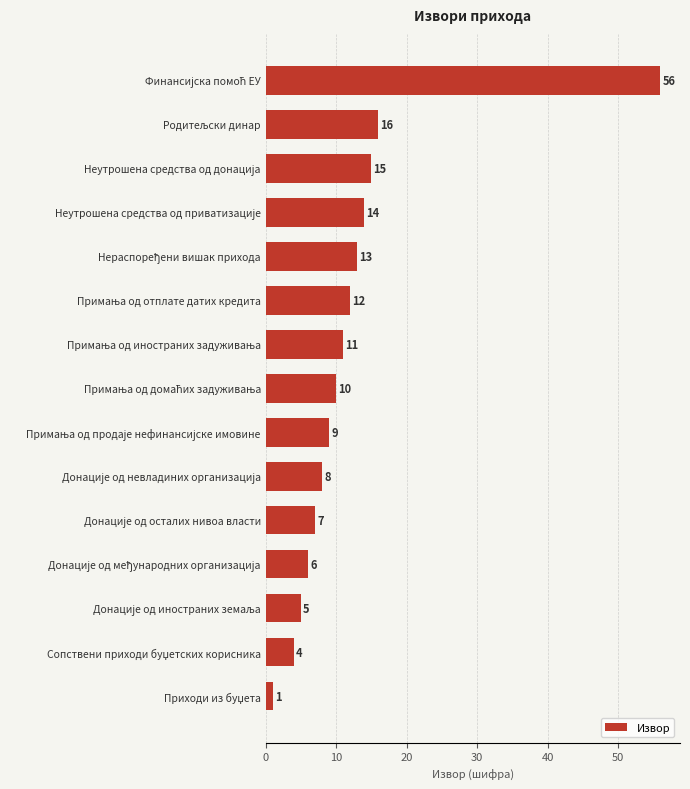

What is the value of the 12th bar from the top?

6